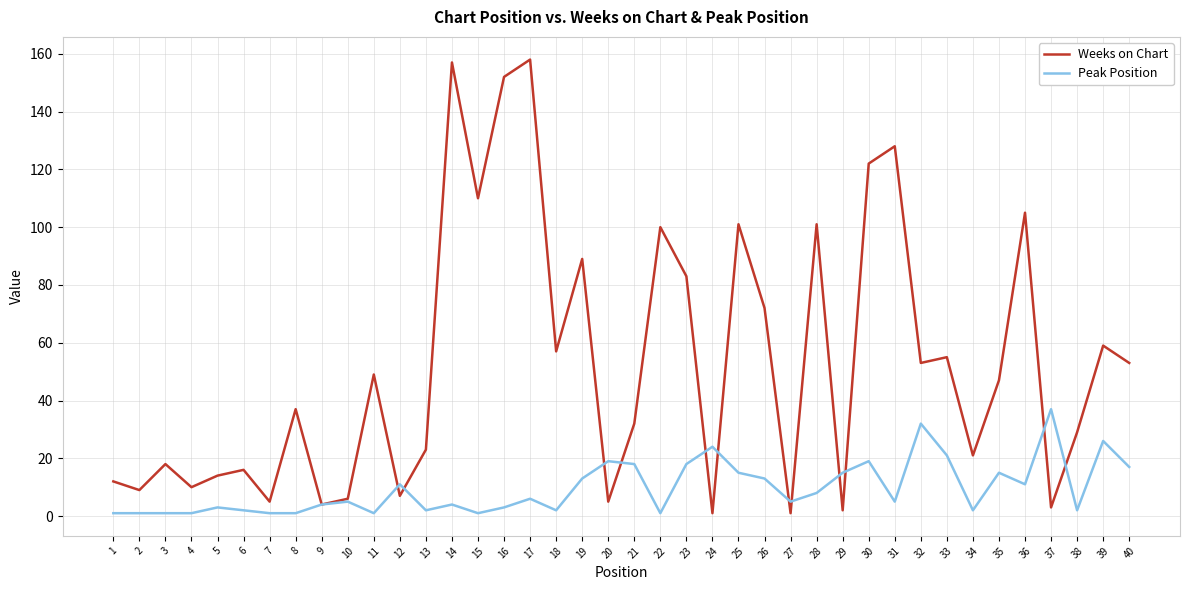

Where is the first local maximum for Weeks on Chart?

3